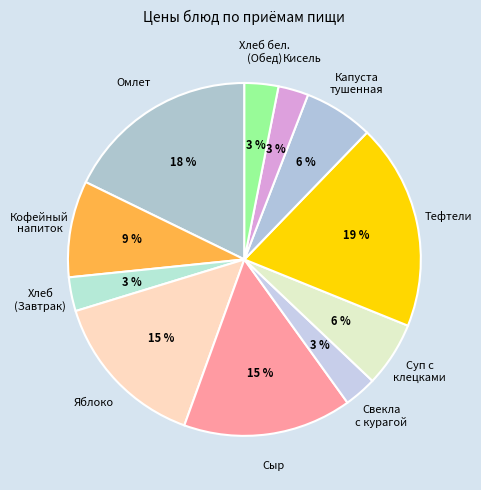

Combined, do Тефтели and Сыр account for over 50%?

No